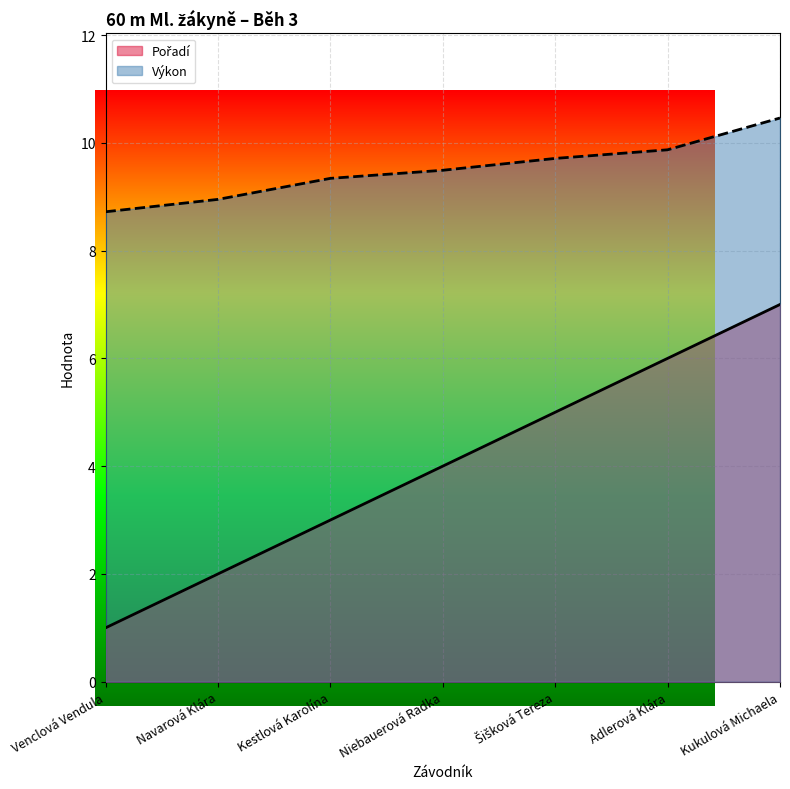

How many data points does each series have?

7